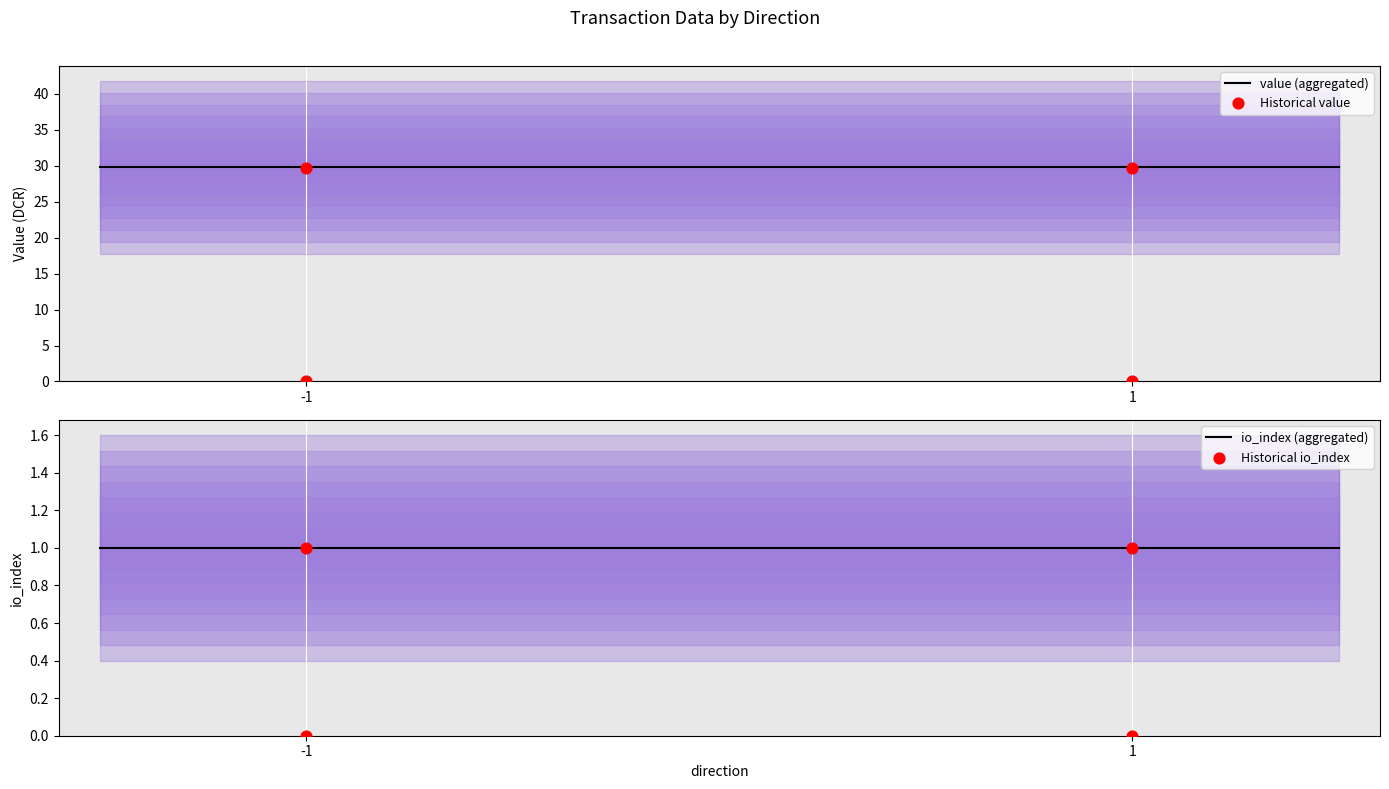

What is the total value across all series at -1 (io_index=1)?

30.7